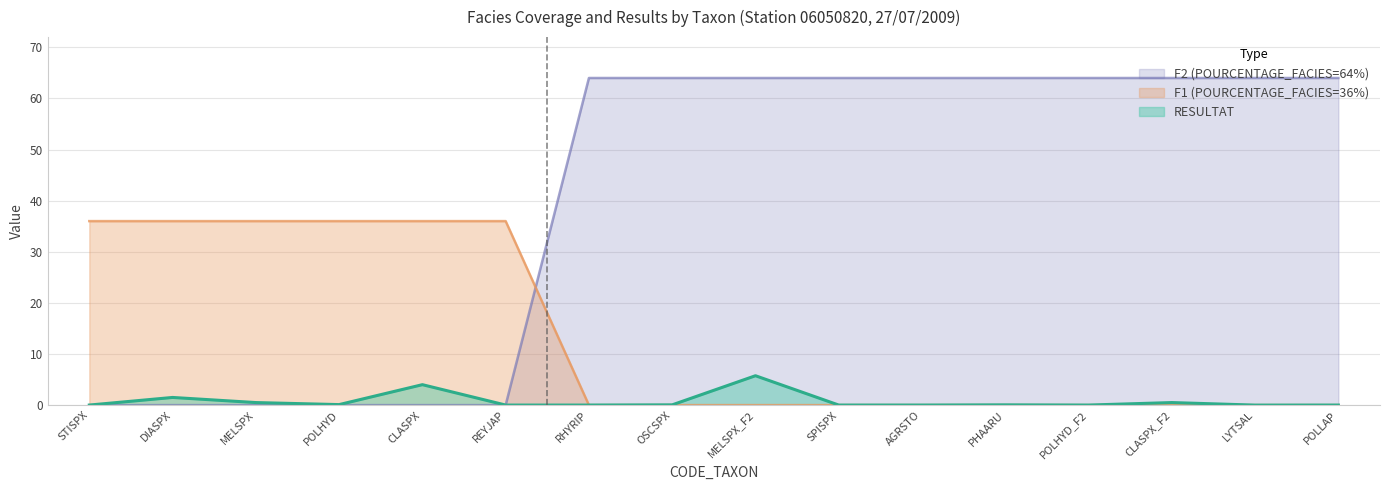

Where do F1 (POURCENTAGE_FACIES=36%) and F2 (POURCENTAGE_FACIES=64%) first cross each other?

REYJAP and RHYRIP